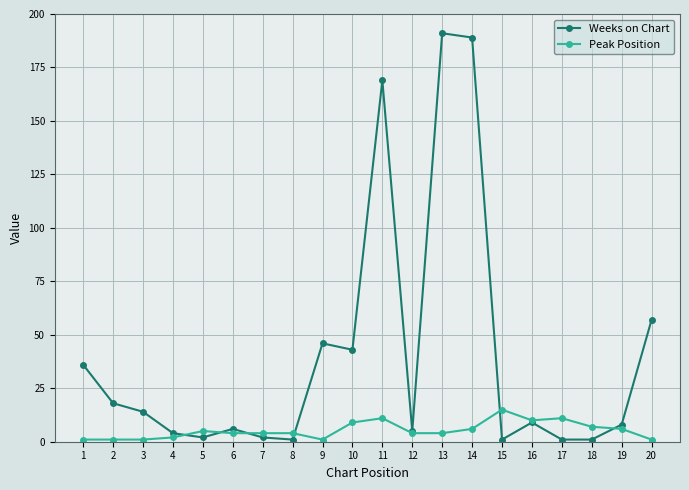

Which series has the largest total across all categories?

Weeks on Chart